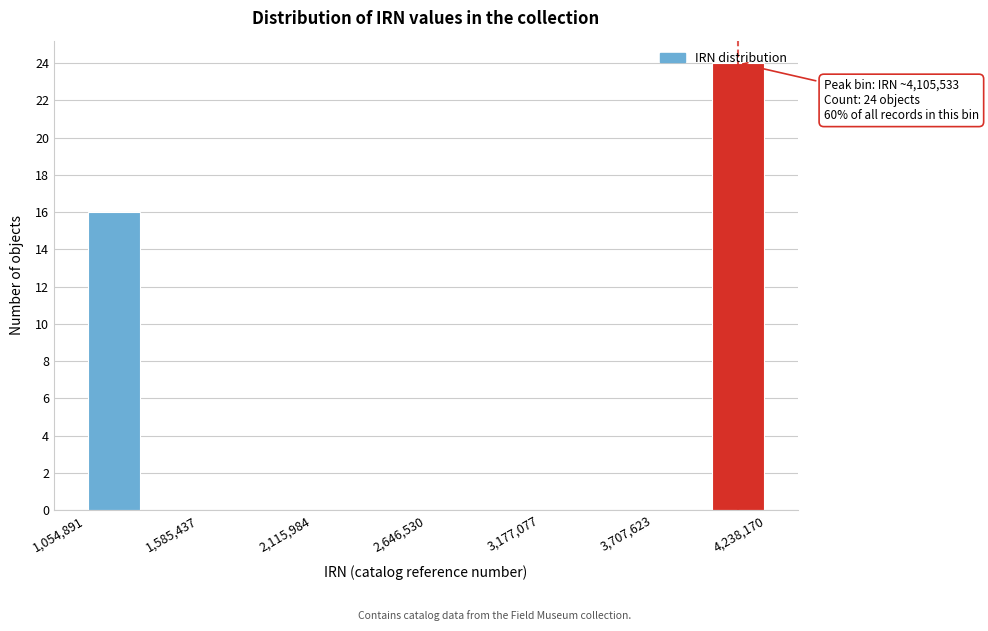

Around what value on the x-axis is the tallest bar? Give the approximate position of its centre, as read against the axis.

4100000